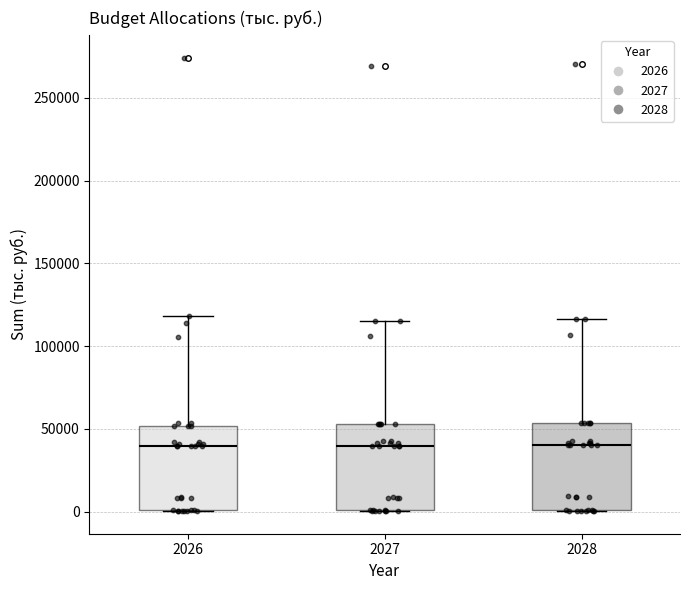

Where is the upper edge of the box at x = 2027 on the y-axis? The values are not printed on the chart, so give them approximately, as read against the axis.

55000